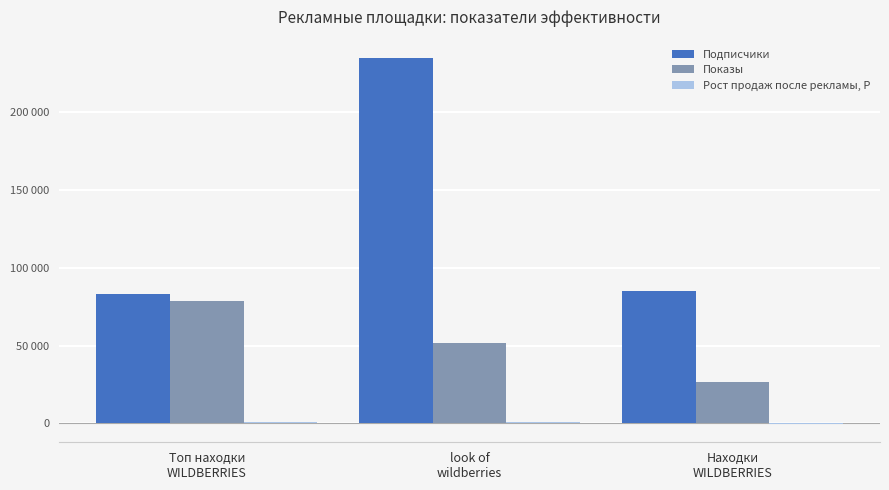

What is the total value across all series at Находки
WILDBERRIES?

110828